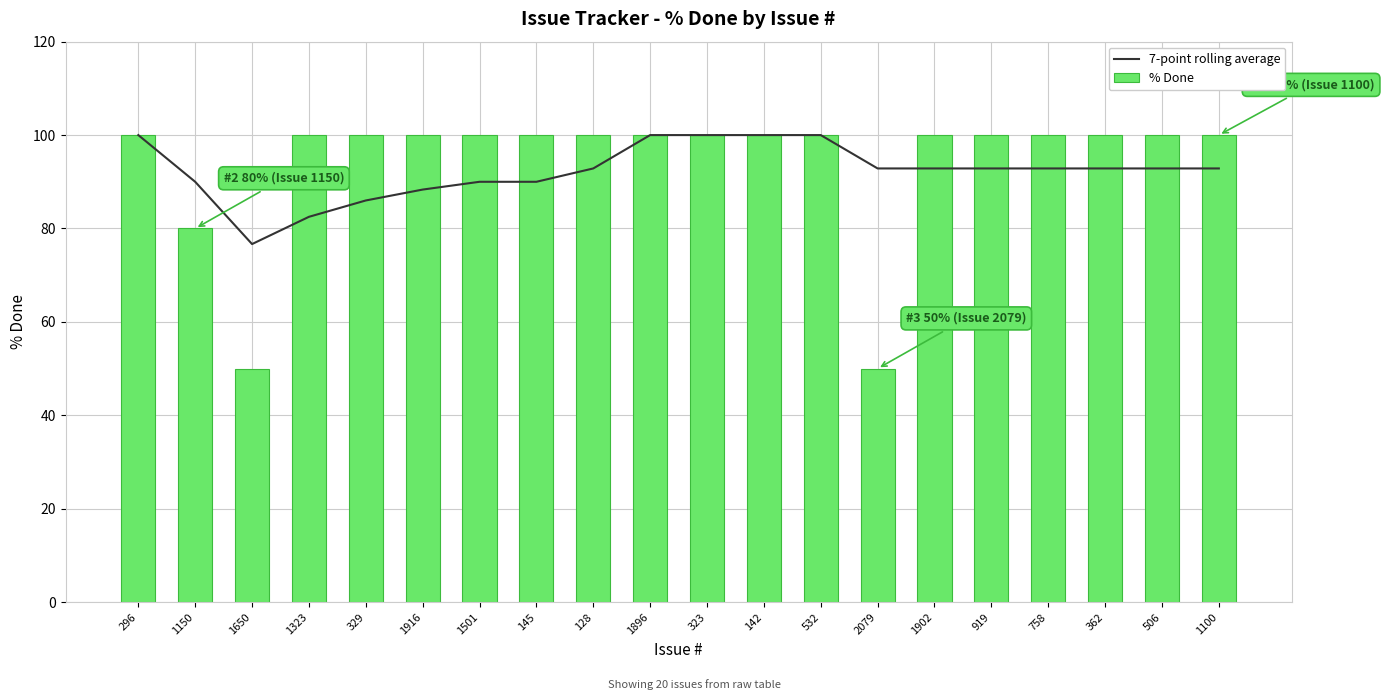

At which category is the sum across all series the highest?

296